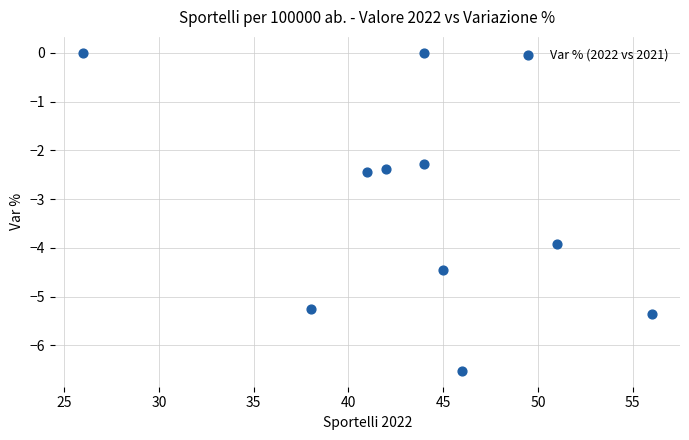

What is the range of X values (max minus min)?

30.0